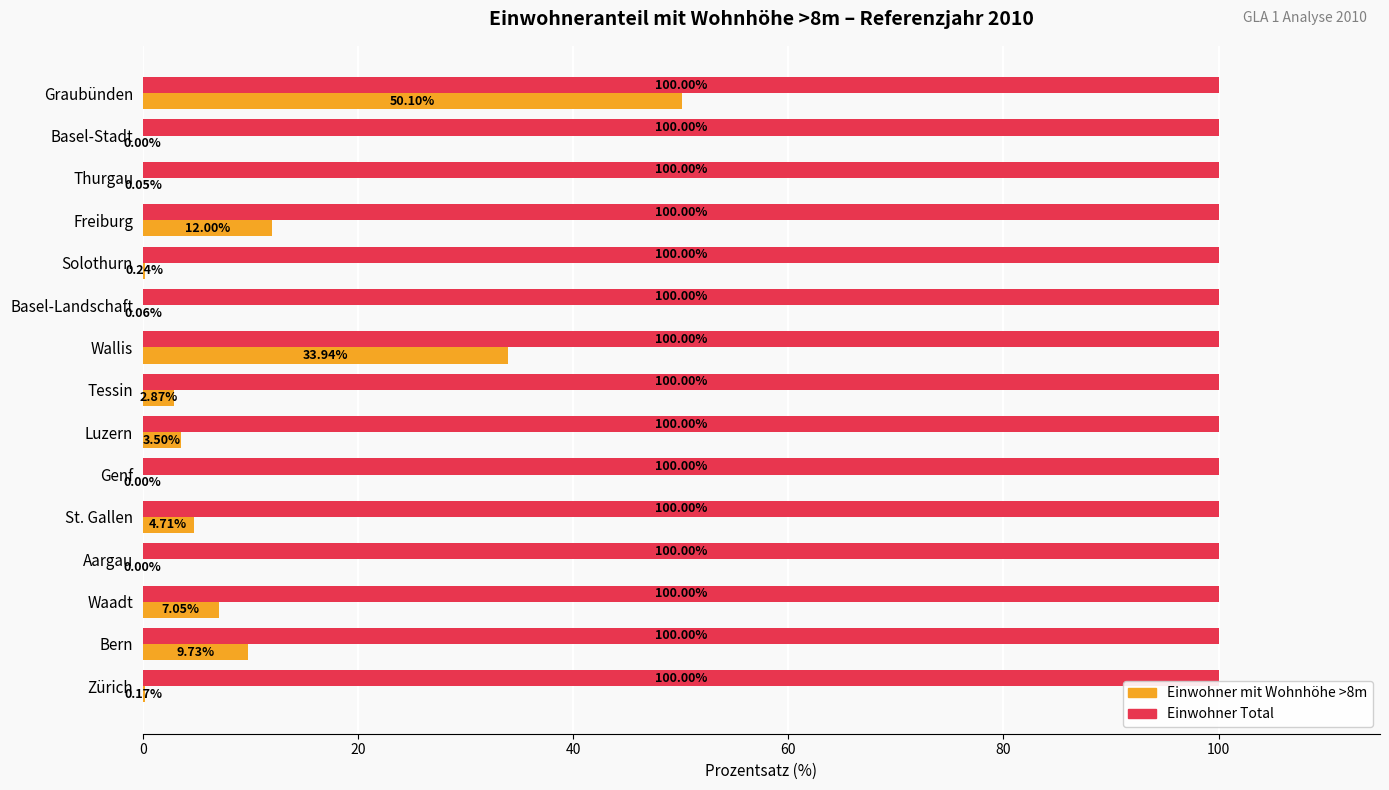

How many distinct data groups are displayed?

2